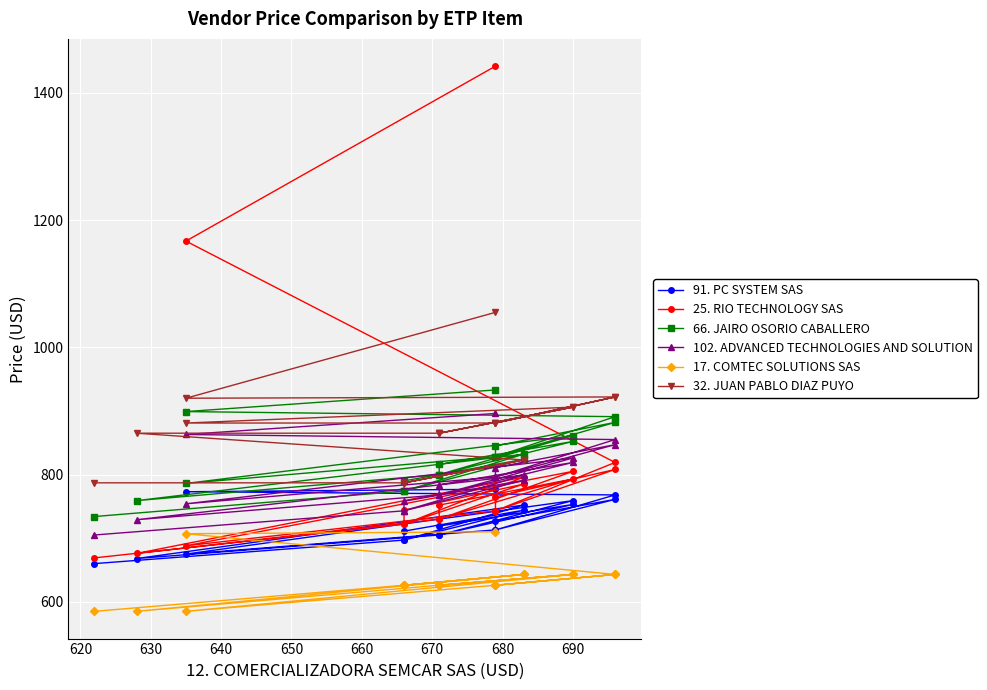

What is the sum of all 91. PC SYSTEM SAS values?

14477